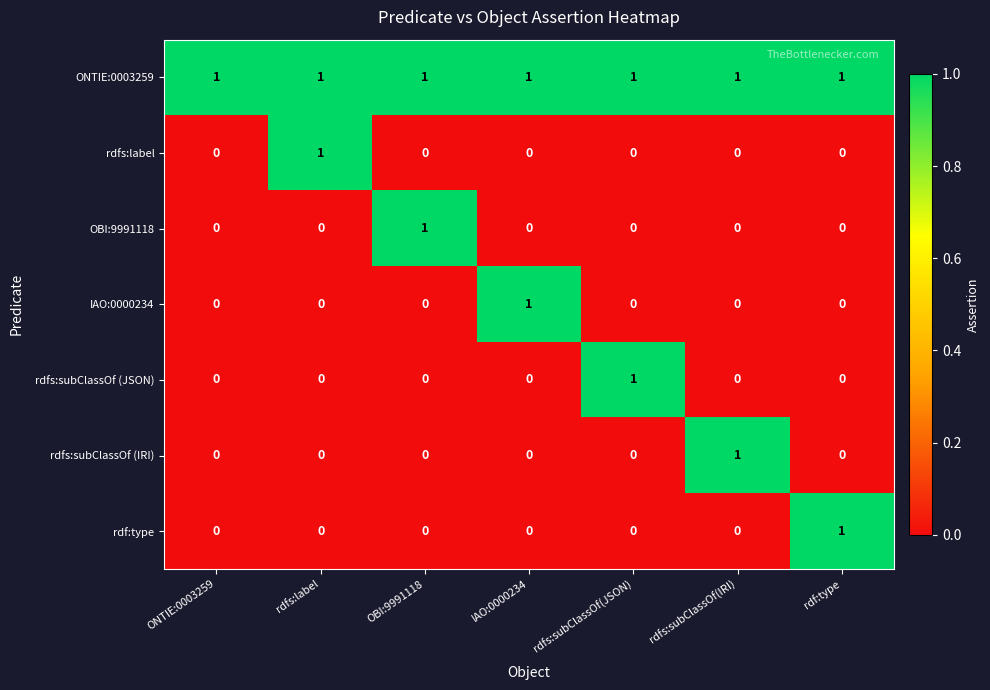

The OBI:9991118 series shows 1 at OBI:9991118. True or false?

True